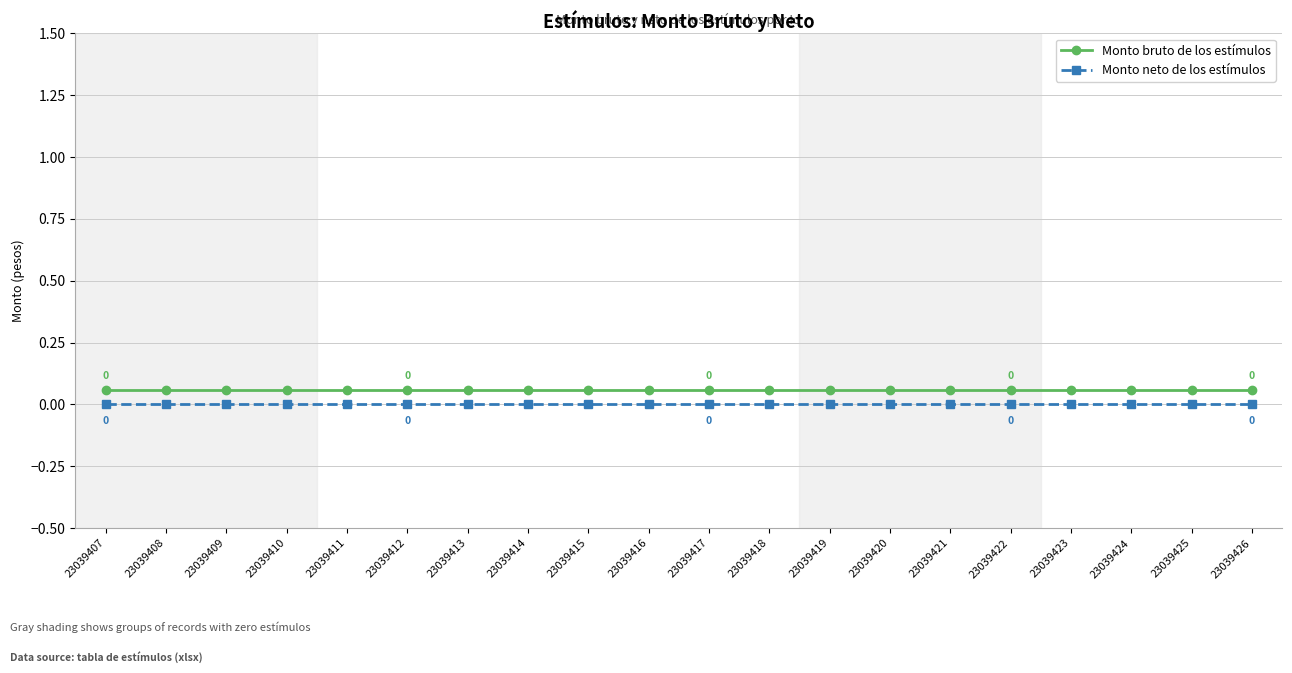

Count the number of data series in this chart.

2